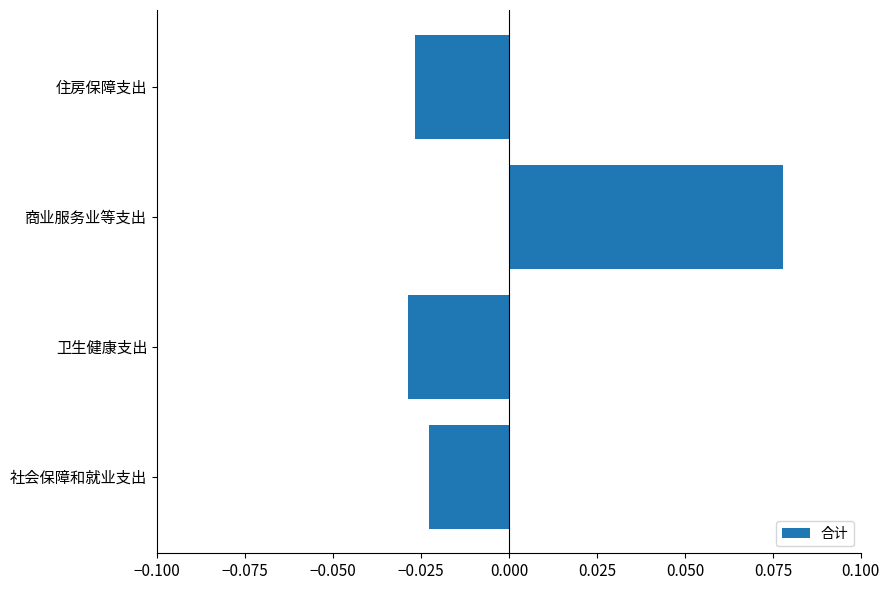

How many bars are there in total?

4